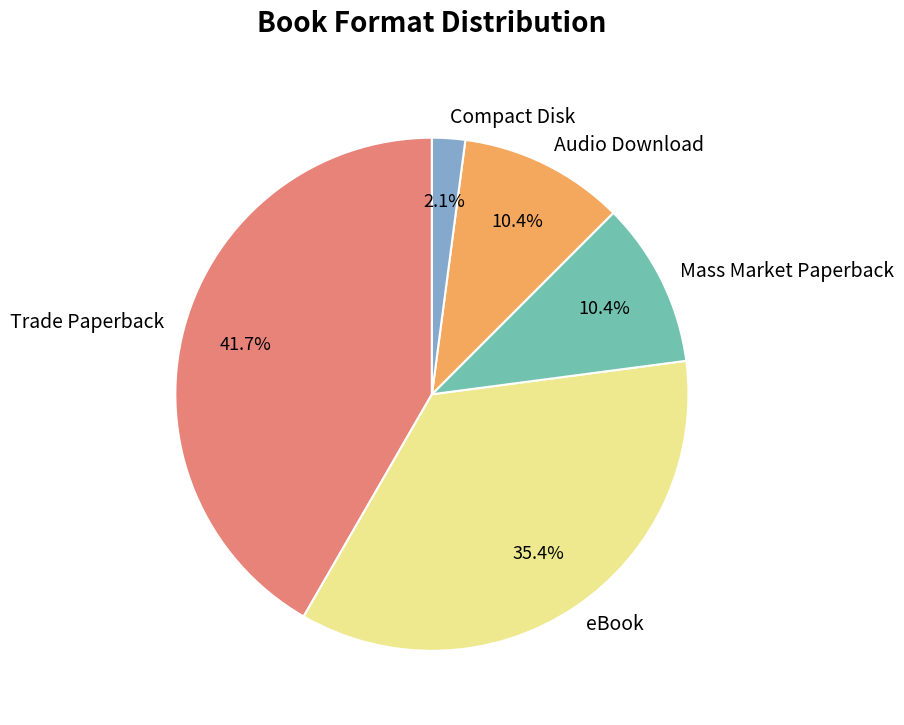

To the nearest percent, what portion does eBook represent?

35%